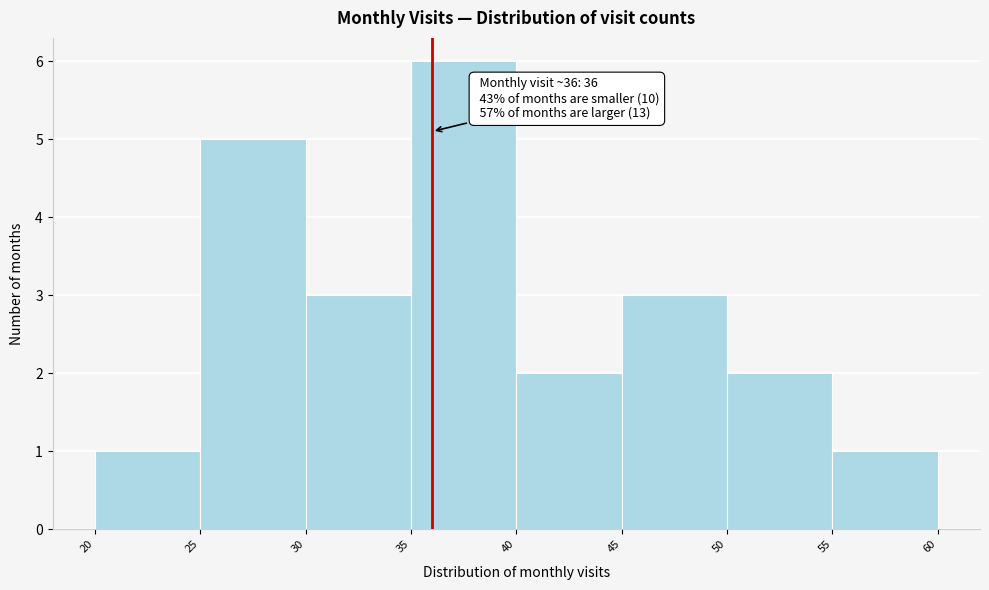

Which range on the x-axis has the tallest bar?

35 to 40